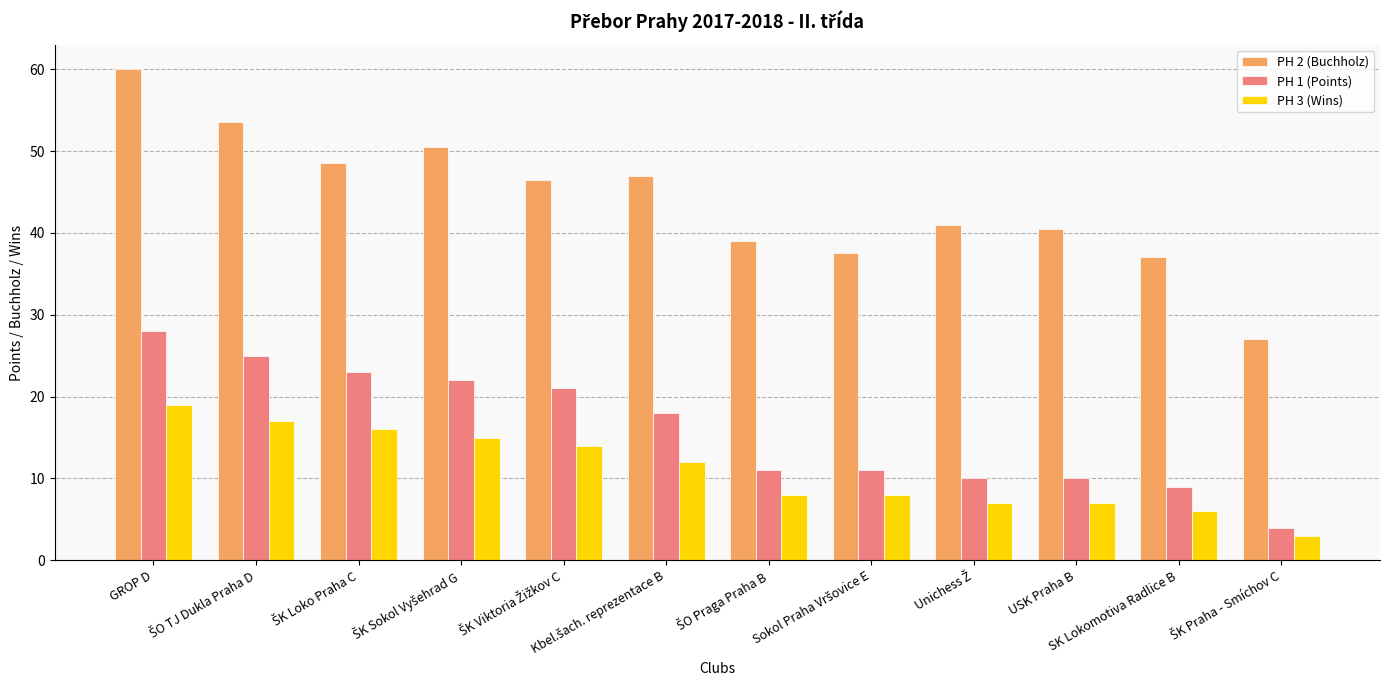

What is the difference between the second highest and minimum values in the PH 3 (Wins) series?

14.0